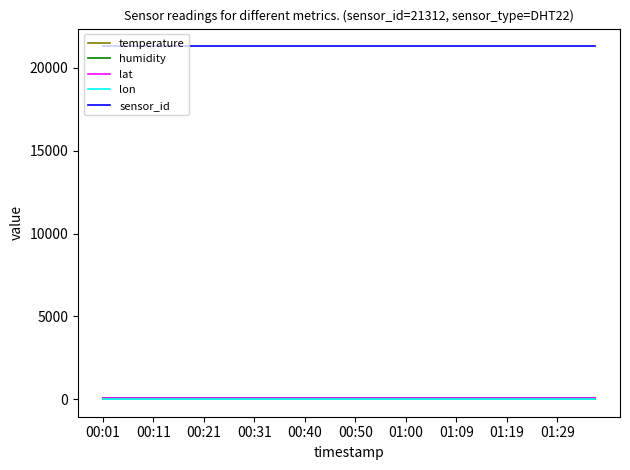

What is the greatest value displayed?

21312.0